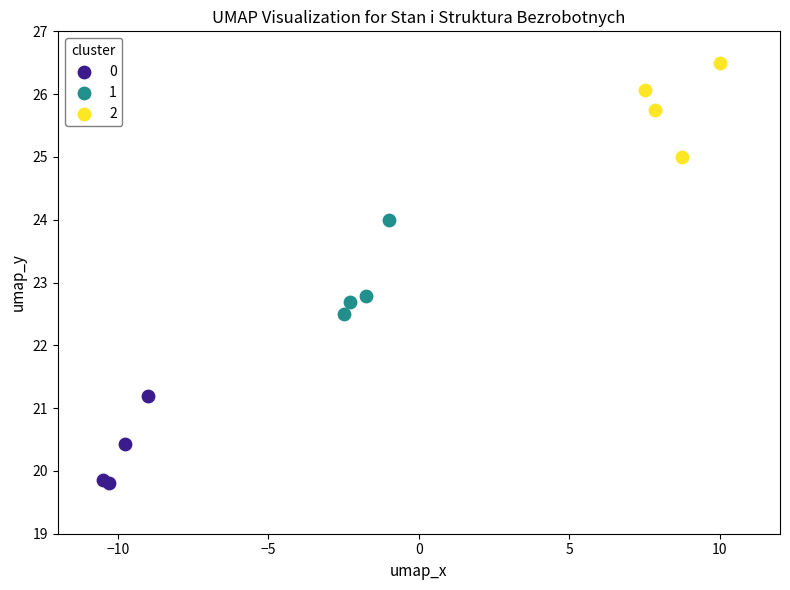

Which series contains the lowest Y value?

0